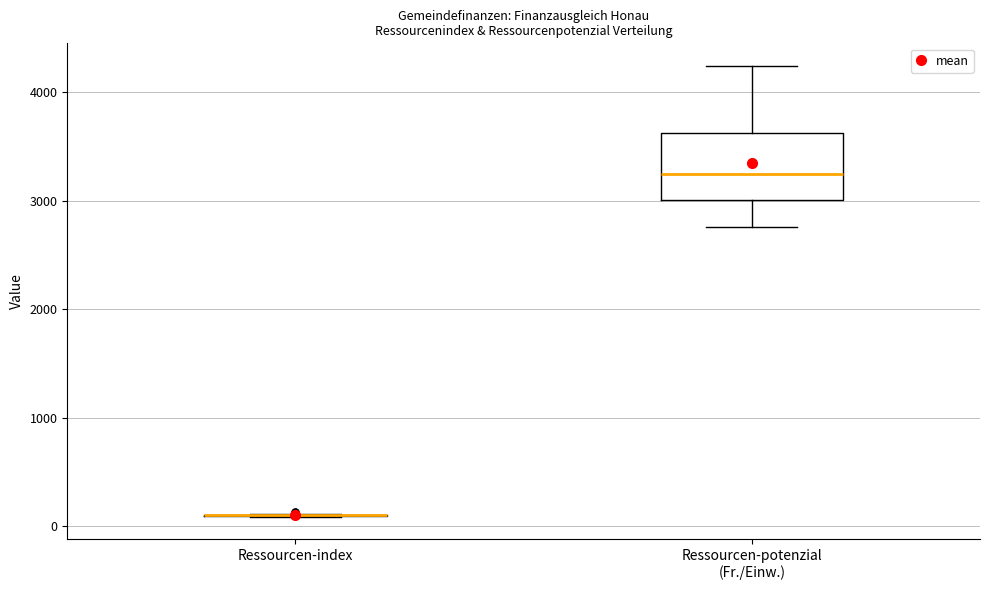

Which box is the tallest, from its lower edge to its upper edge?

Ressourcen-potenzial (Fr./Einw.)